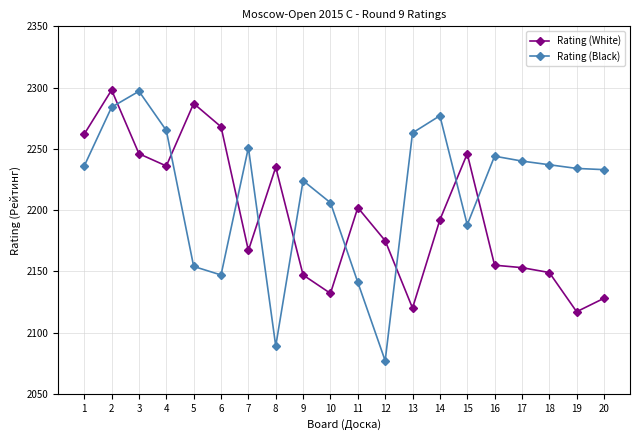

What is the difference between the highest and lowest values at 10?

74